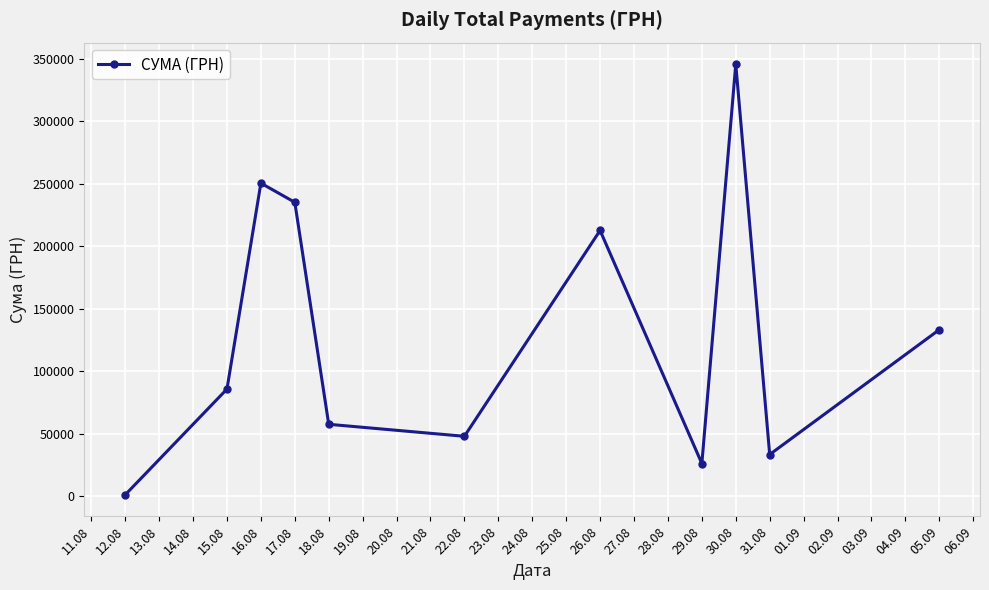

How many lines are shown in the chart?

1